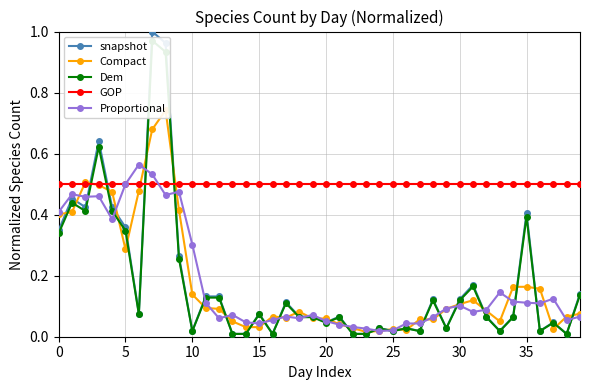

How many times do Dem and Proportional cross each other?

21